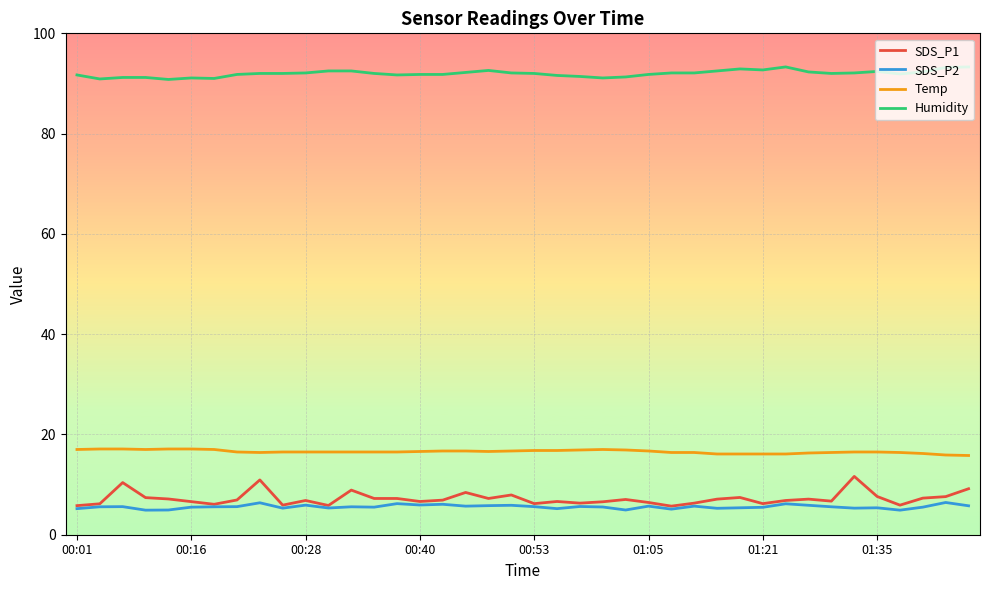

List the series in order of their peak value, lowest first.

SDS_P2, SDS_P1, Temp, Humidity